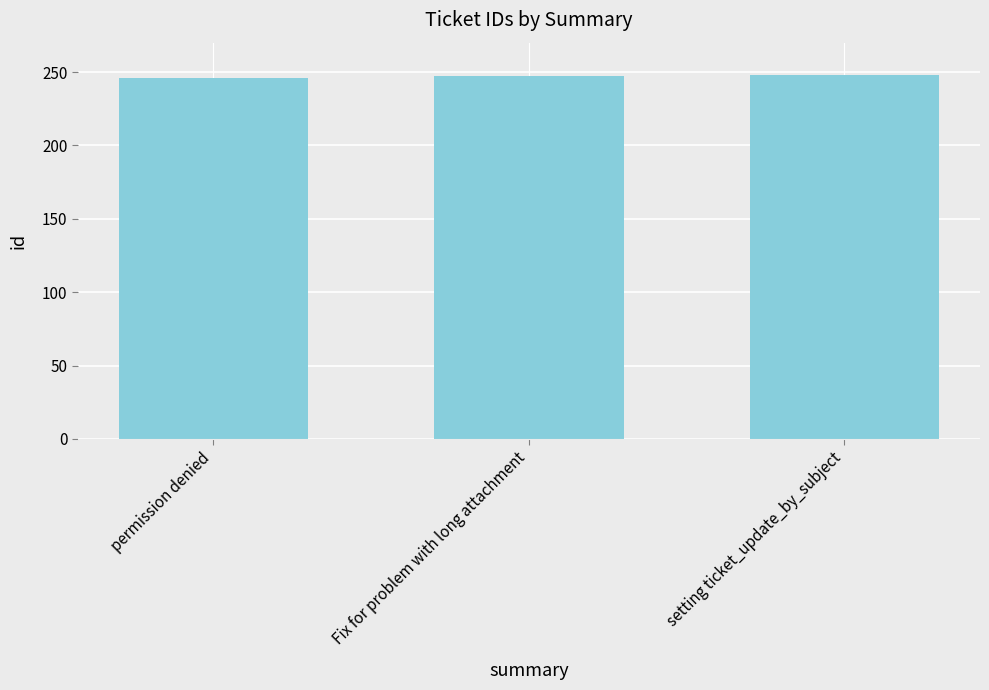

What is the approximate value at setting ticket_update_by_subject?

248